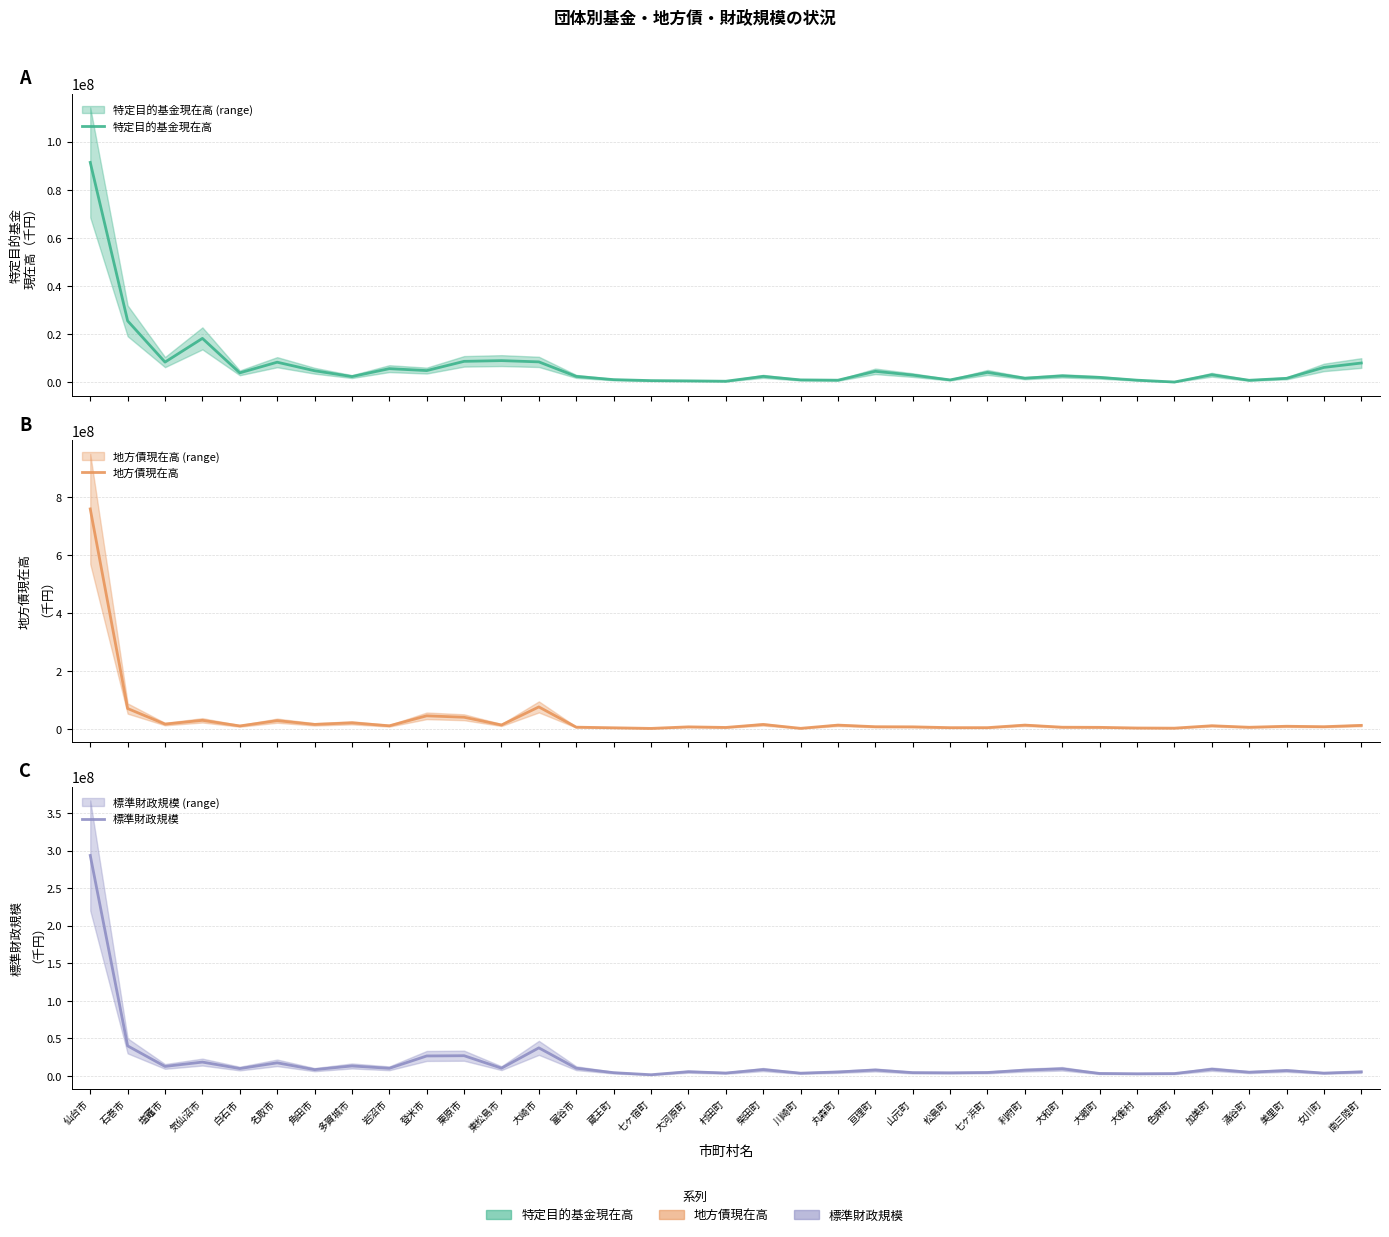

True or false: 特定目的基金現在高 has more than 2 points higher than both neighbors.

True